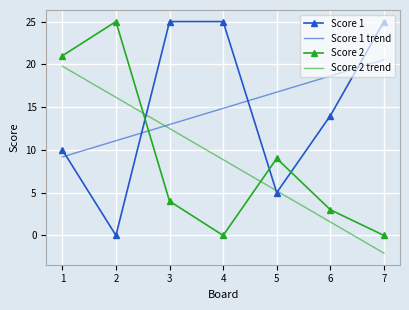

Which category has the lowest value in the Score 2 series?

4